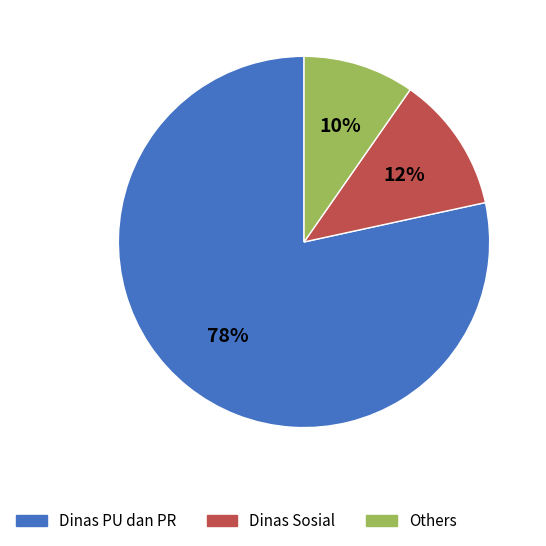

Does Dinas Sosial represent more than half of the total?

No